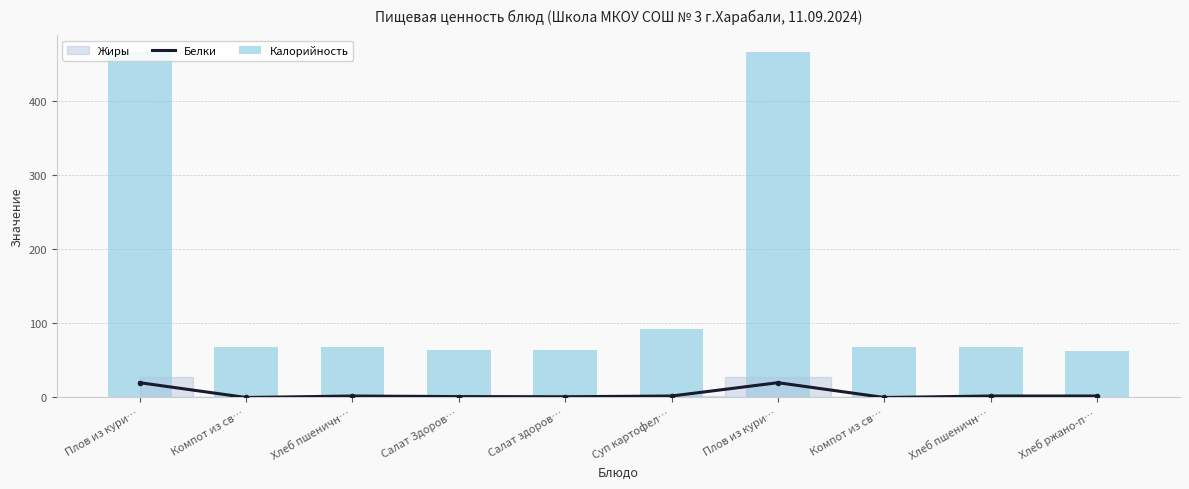

The Белки series shows 0.5 at Салат Здоров…. True or false?

False